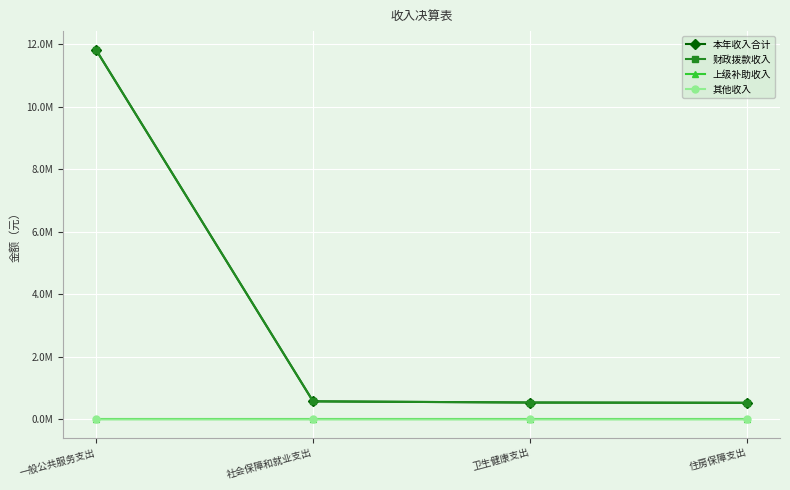

What are all the series names shown in the legend?

本年收入合计, 财政拨款收入, 上级补助收入, 其他收入